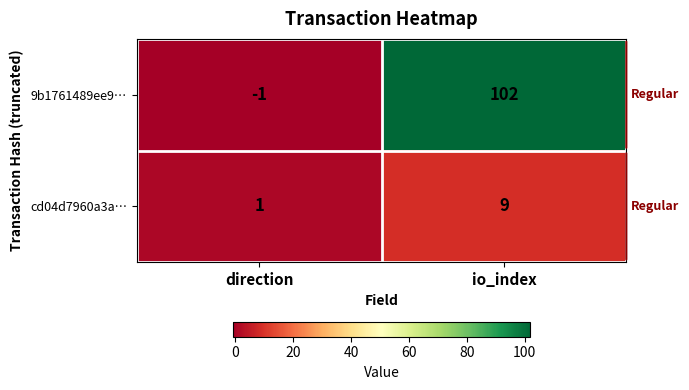

Which series has the largest total across all categories?

9b1761489ee9…